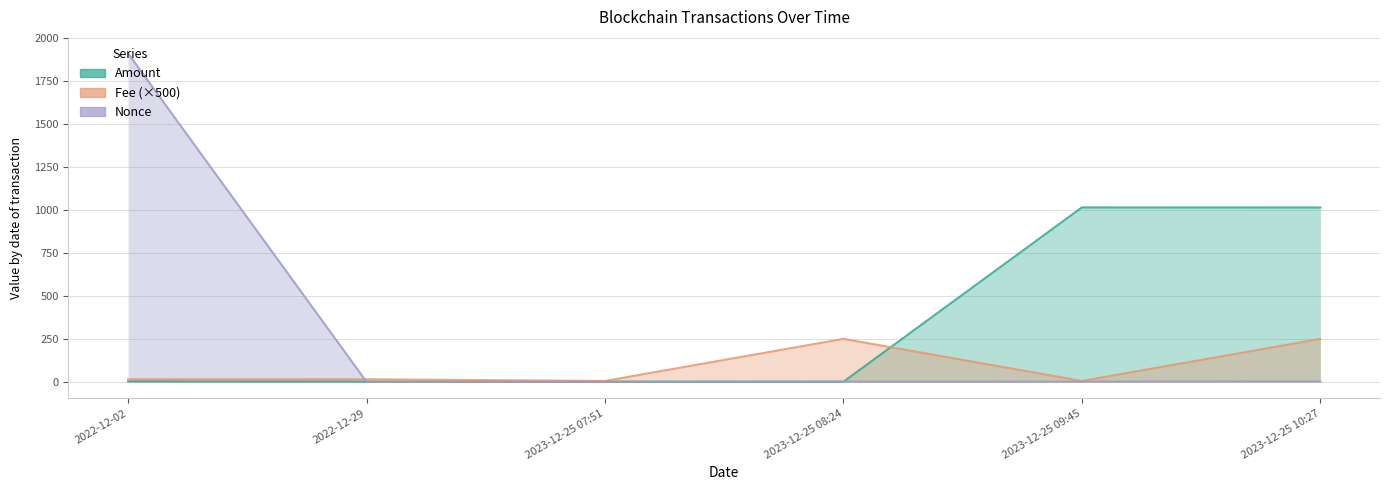

How many interior local valleys does the Amount series have?

1